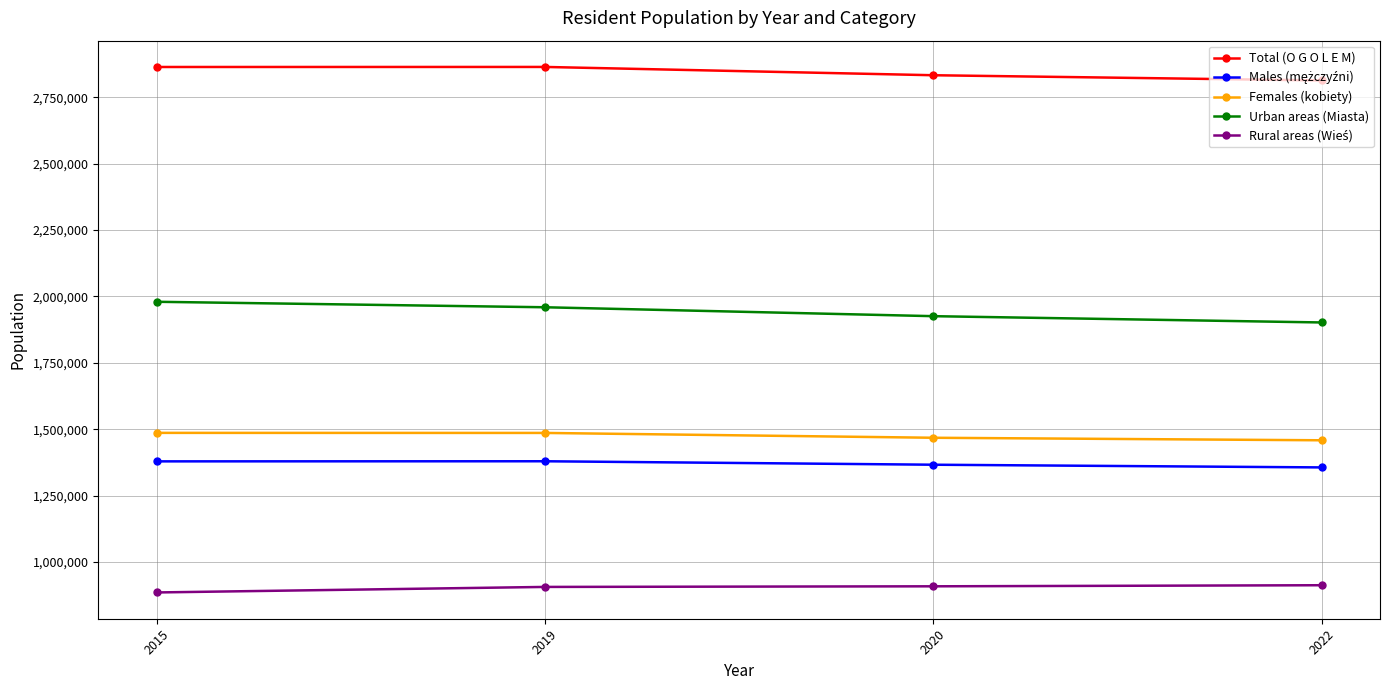

What is the maximum value for Urban areas (Miasta)?

1979940